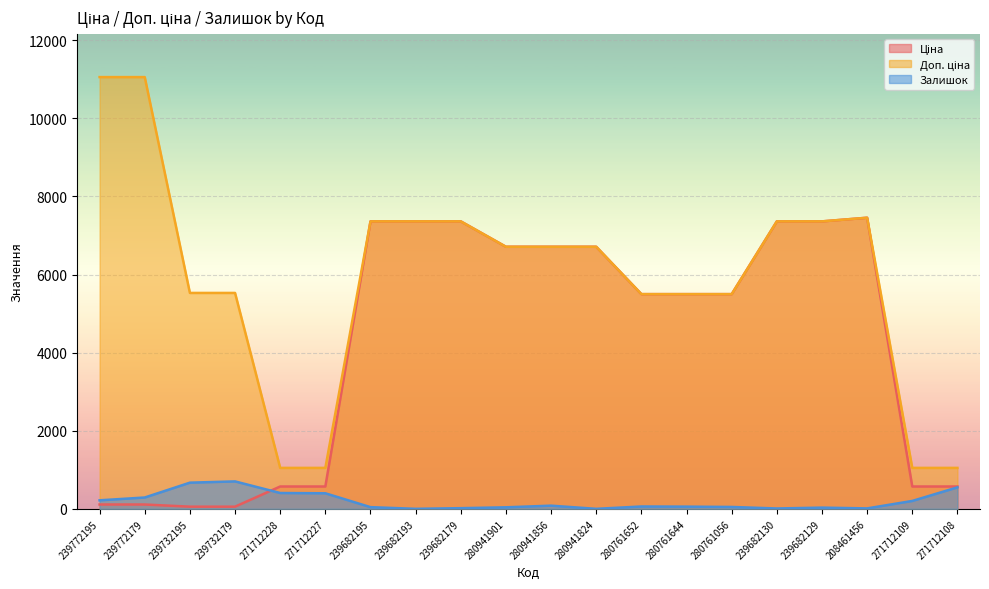

Between 280761652 and 239682130, which series saw the biggest shift?

Ціна